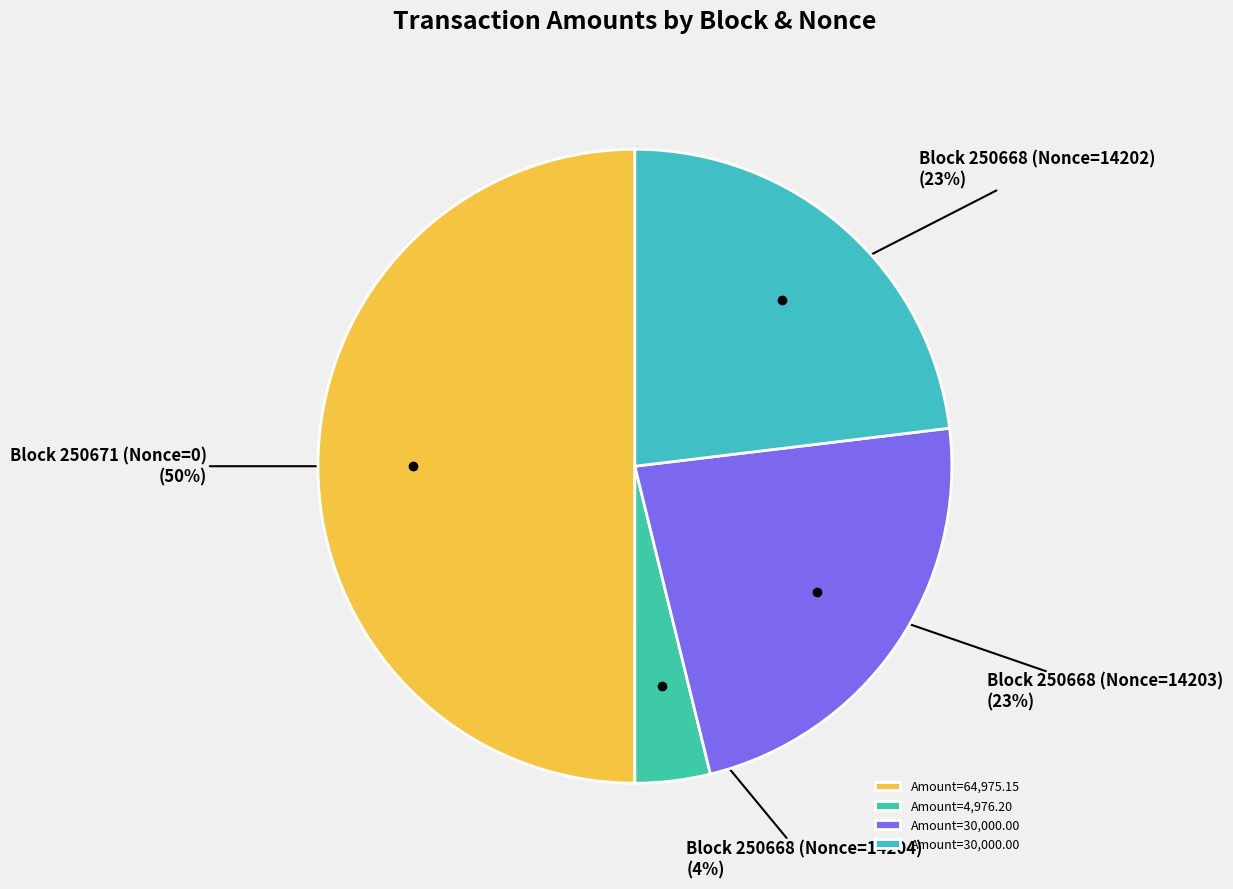

What is the ratio of the value at Block 250668 (Nonce=14202) (23%) to the value at Block 250671 (Nonce=0) (50%)?

0.5